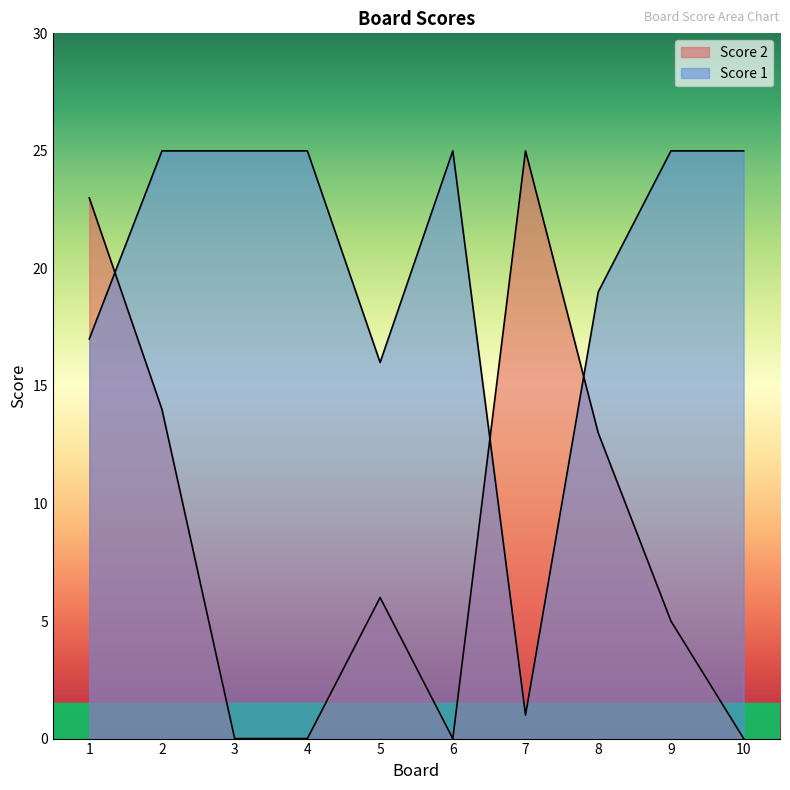

Between 5 and 9, which series saw the biggest shift?

Score 1